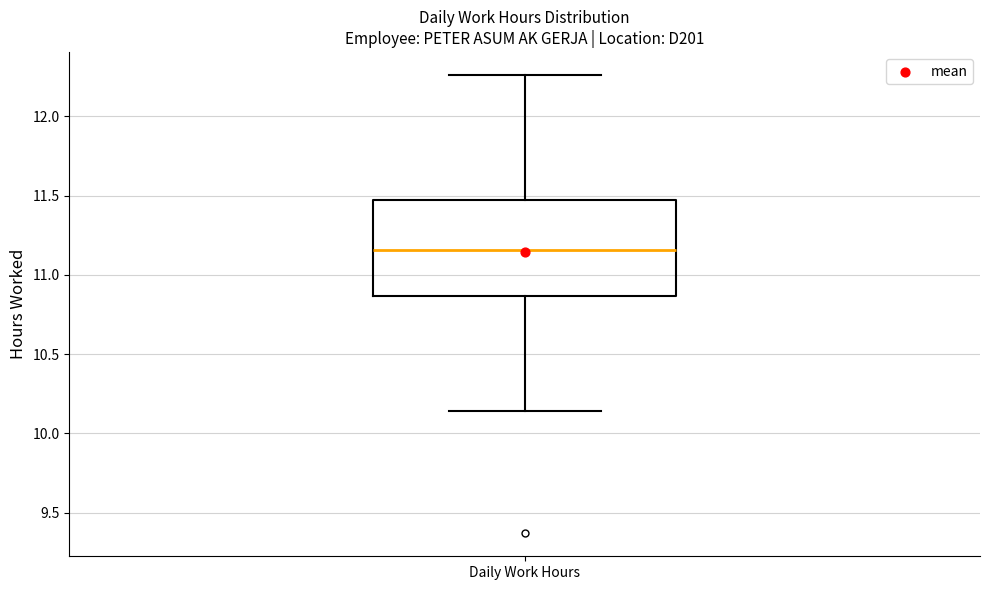

Transcribe this box plot: give where the median line is, the range the box spans, and where the two whiskers end, as read against the y-axis. The values are not printed on the chart, so give them approximately, as read against the axis.

median 11.15, box 10.85 to 11.50, whiskers 10.15 to 12.25